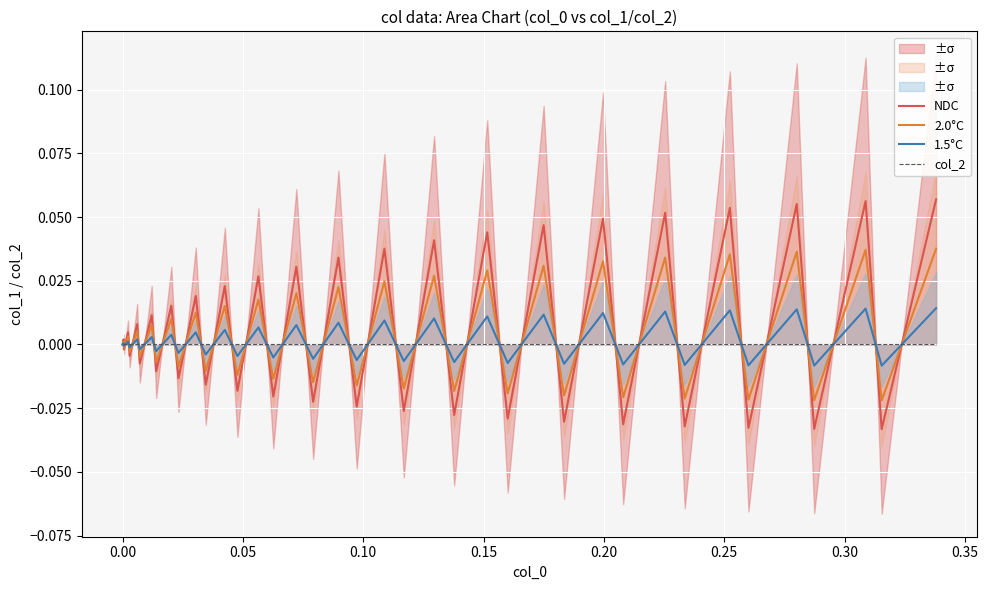

How many times do 2.0°C and col_2 cross each other?

38